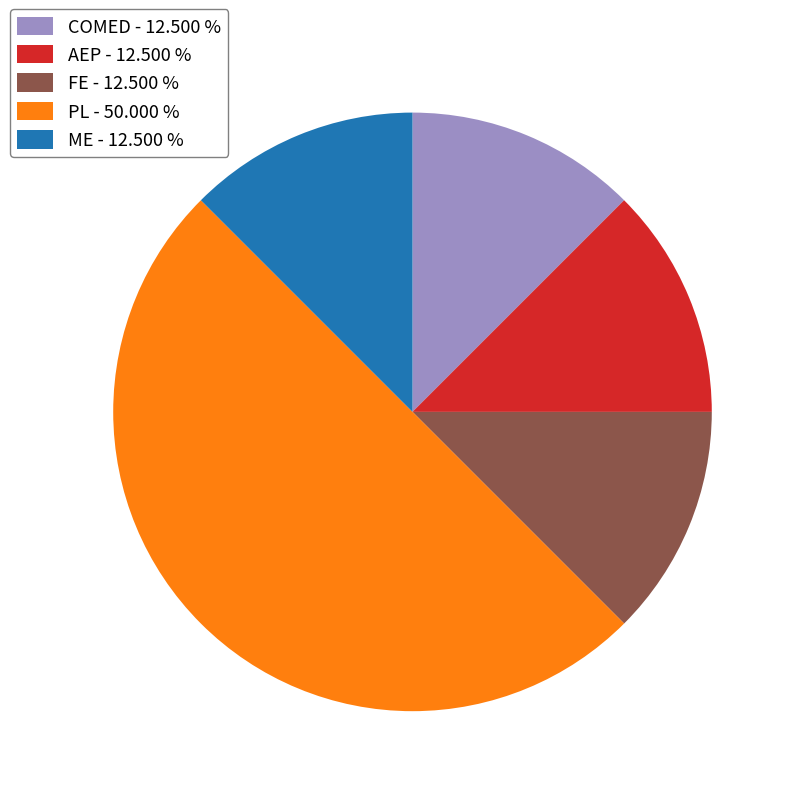

Count the number of slices in the pie.

5